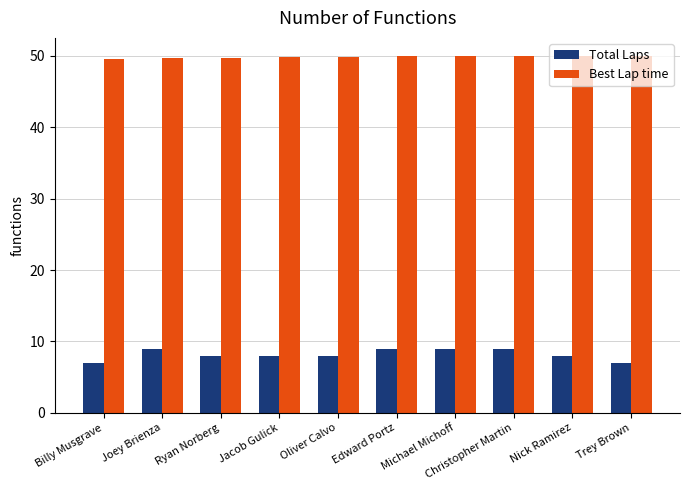

What is the label of the 1st bar from the left?

Billy Musgrave